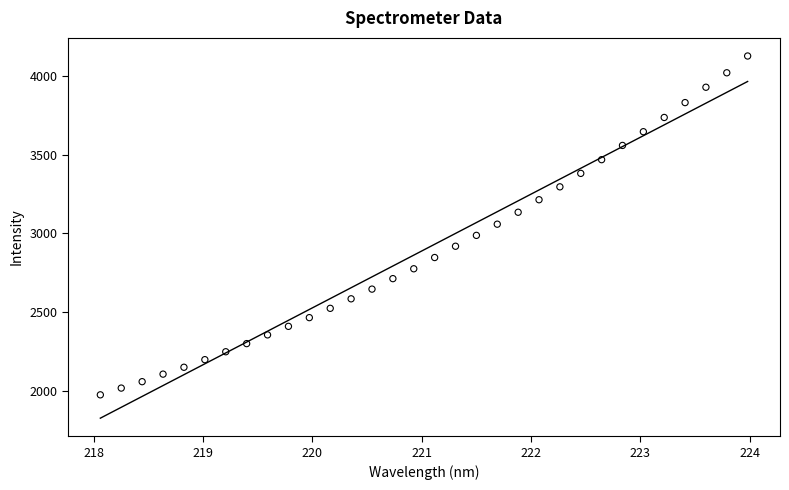

What is the range of Y values (max minus min)?

2154.8